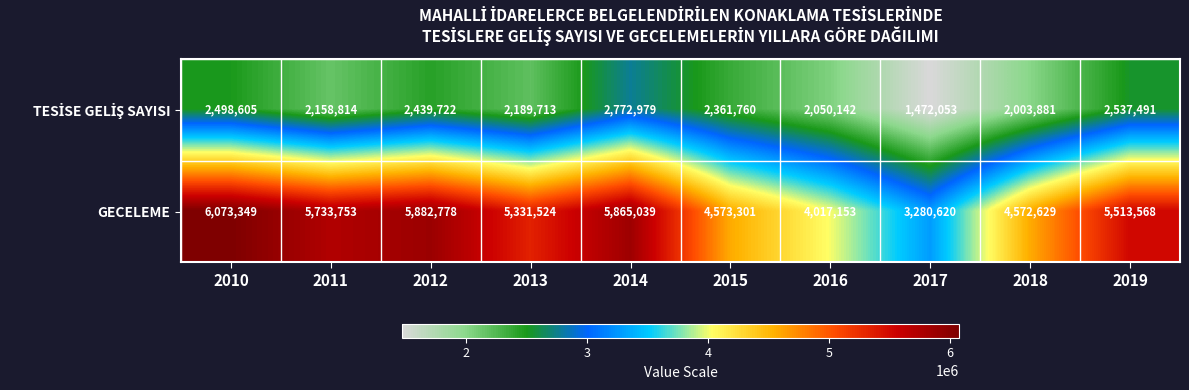

How many categories are shown in the chart?

10